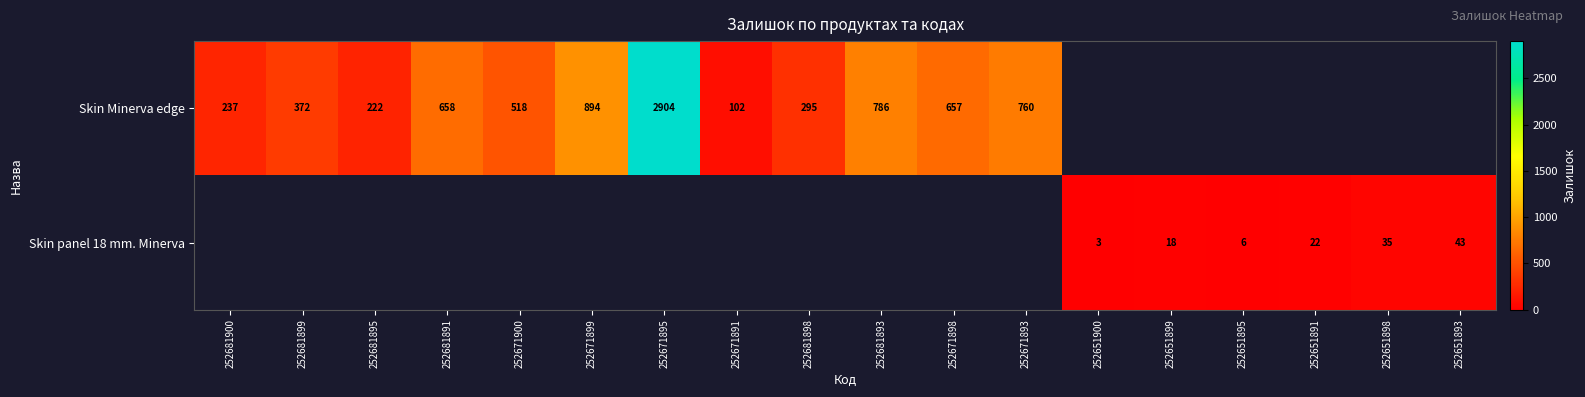

The Skin Minerva edge series shows 295 at 252681898. True or false?

True